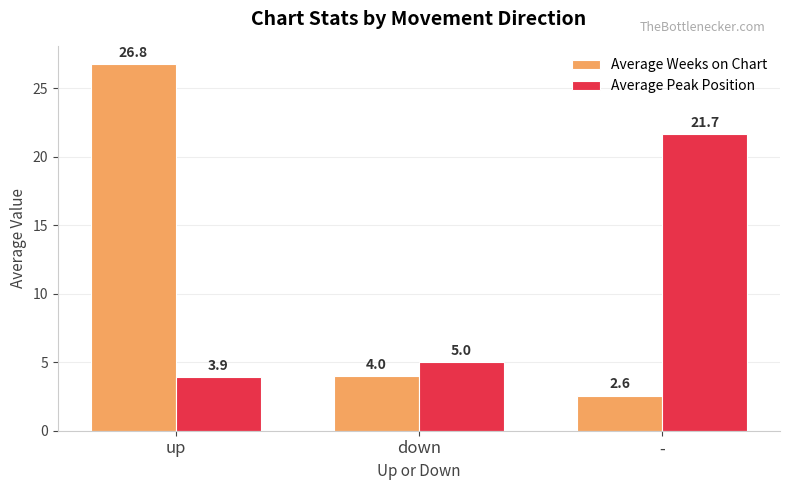

What is the sum of the Average Weeks on Chart values at - and down?

6.6